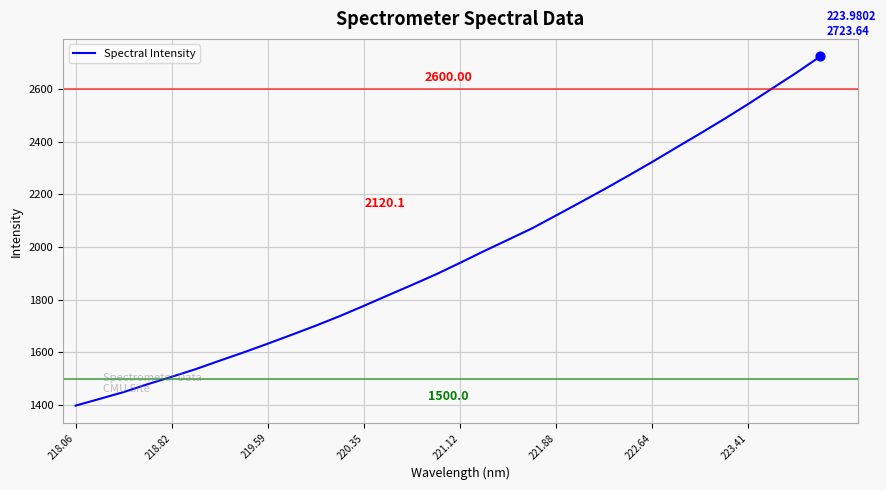

What is the difference between the maximum and minimum values?

1325.7